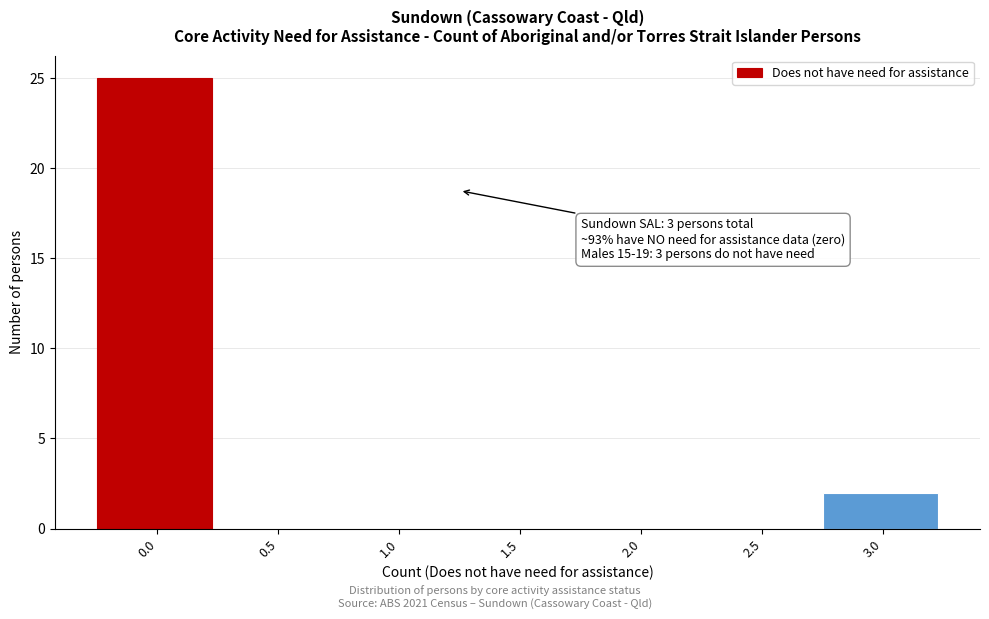

Reading left to right, list all the values displayed in this chart.

0.0=25	0.5=0	1.0=0	1.5=0	2.0=0	2.5=0	3.0=2